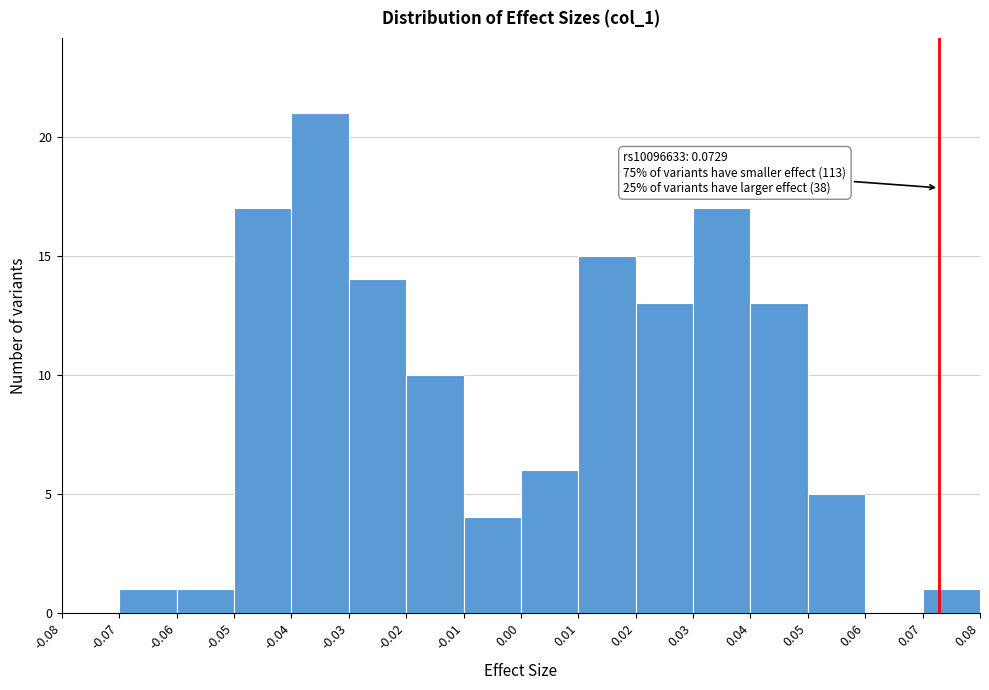

Over which range of the x-axis is the bar tallest?

-0.04 to -0.03